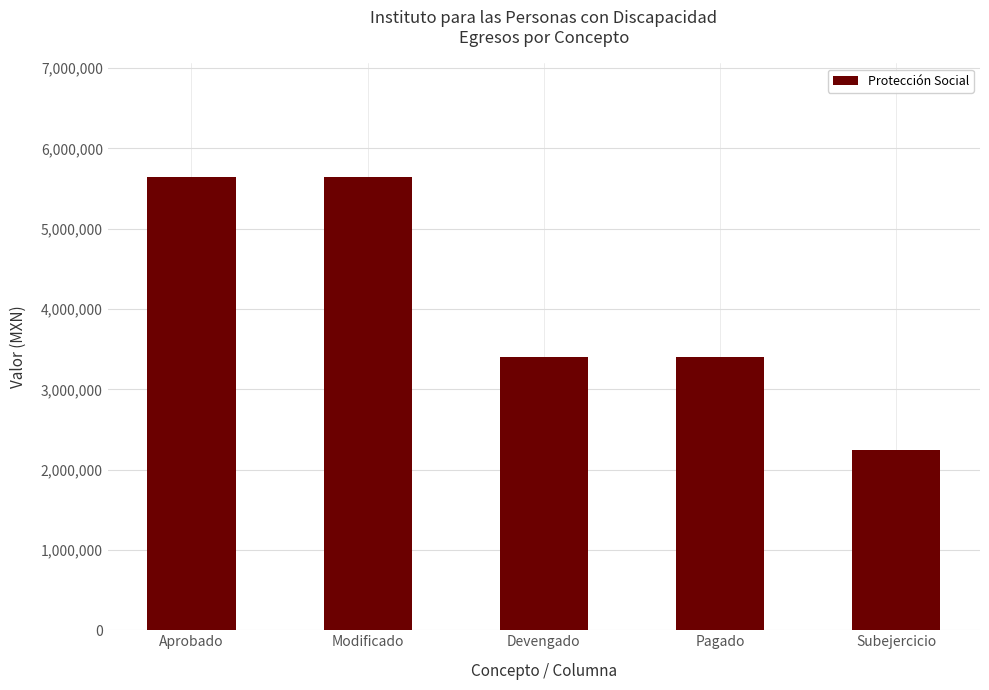

What is the difference between the maximum and minimum values?

3399247.2